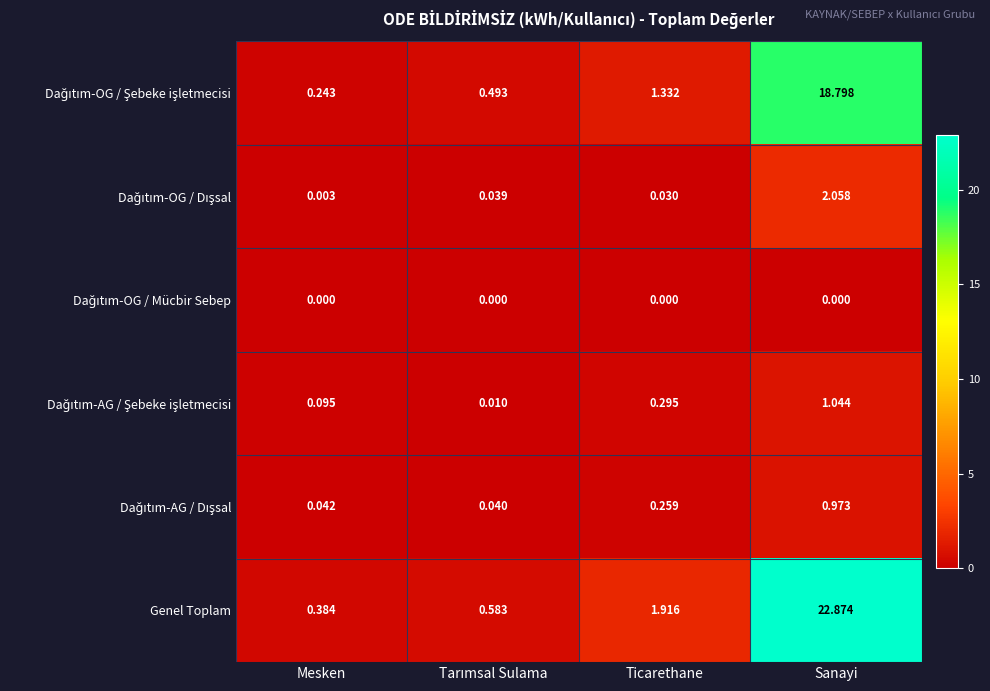

Which series has the largest total across all categories?

Genel Toplam